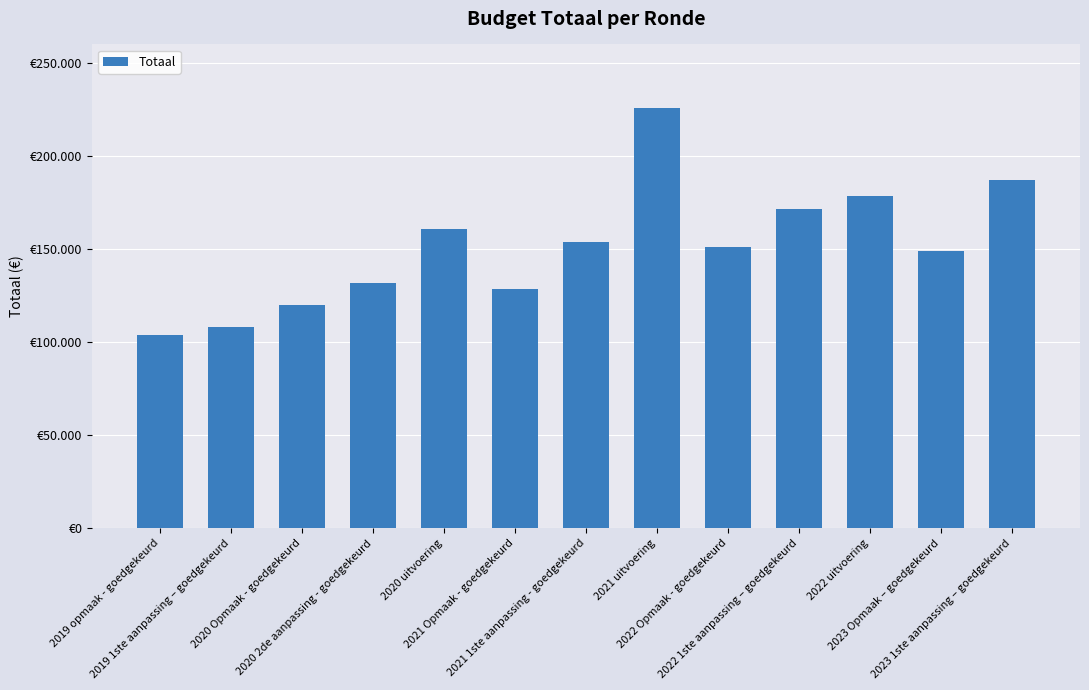

Reading right to left, transcribe all the data shown in this chart.

2023 1ste aanpassing – goedgekeurd=187170	2023 Opmaak – goedgekeurd=148841	2022 uitvoering=178419	2022 1ste aanpassing – goedgekeurd=171685	2022 Opmaak - goedgekeurd=151005	2021 uitvoering=225703	2021 1ste aanpassing - goedgekeurd=153769	2021 Opmaak - goedgekeurd=128486	2020 uitvoering=160918	2020 2de aanpassing - goedgekeurd=132063	2020 Opmaak - goedgekeurd=119966	2019 1ste aanpassing – goedgekeurd=108256	2019 opmaak - goedgekeurd=103759